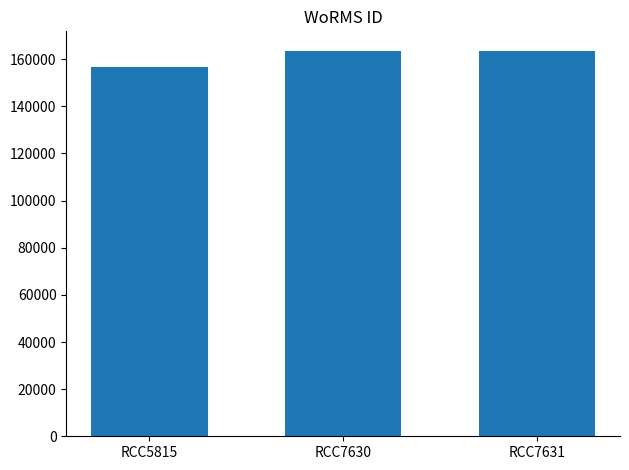

What is the change in value from RCC5815 to RCC7631?

+7048